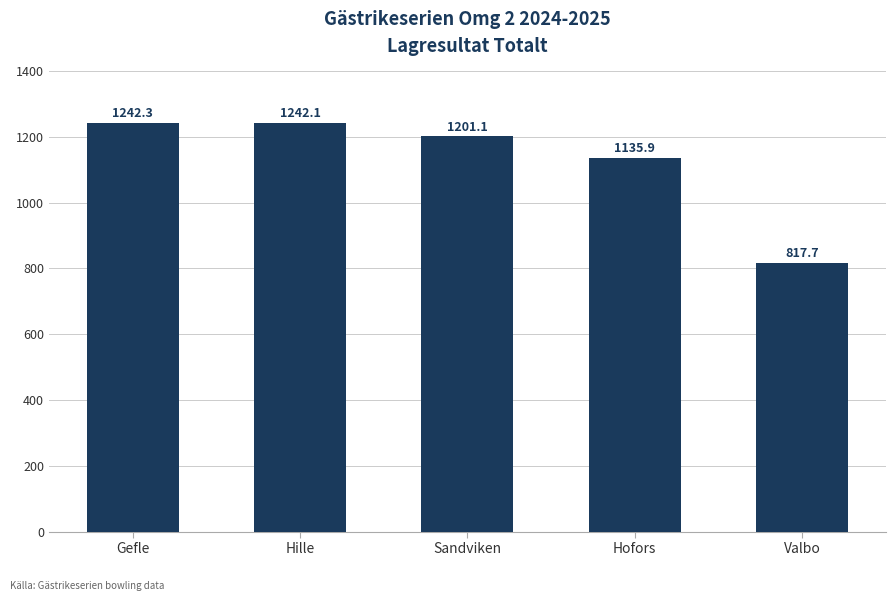

How many bars are there in total?

5